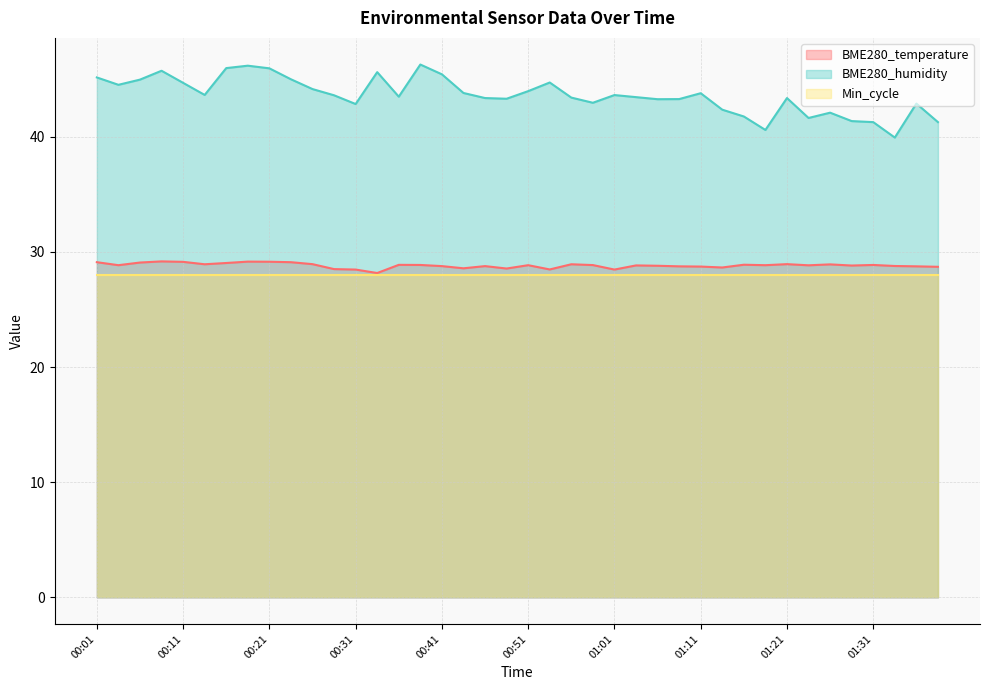

Which category has the highest value in the BME280_temperature series?

00:09